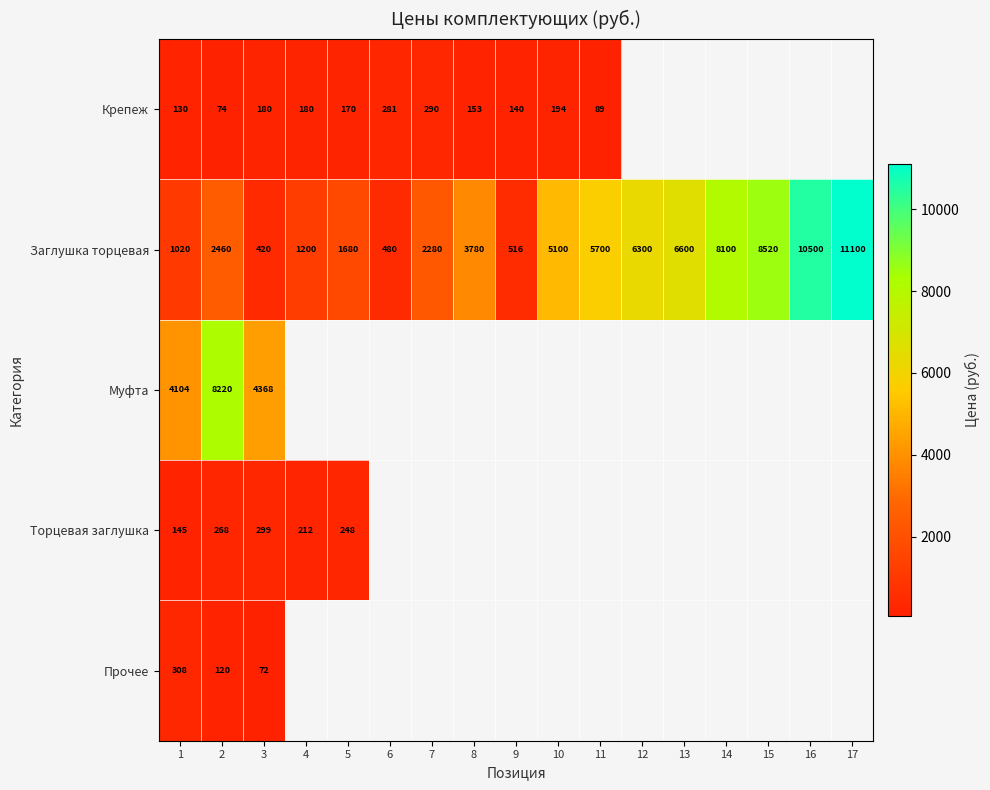

Where is Заглушка торцевая nearest to the value 5760?

11